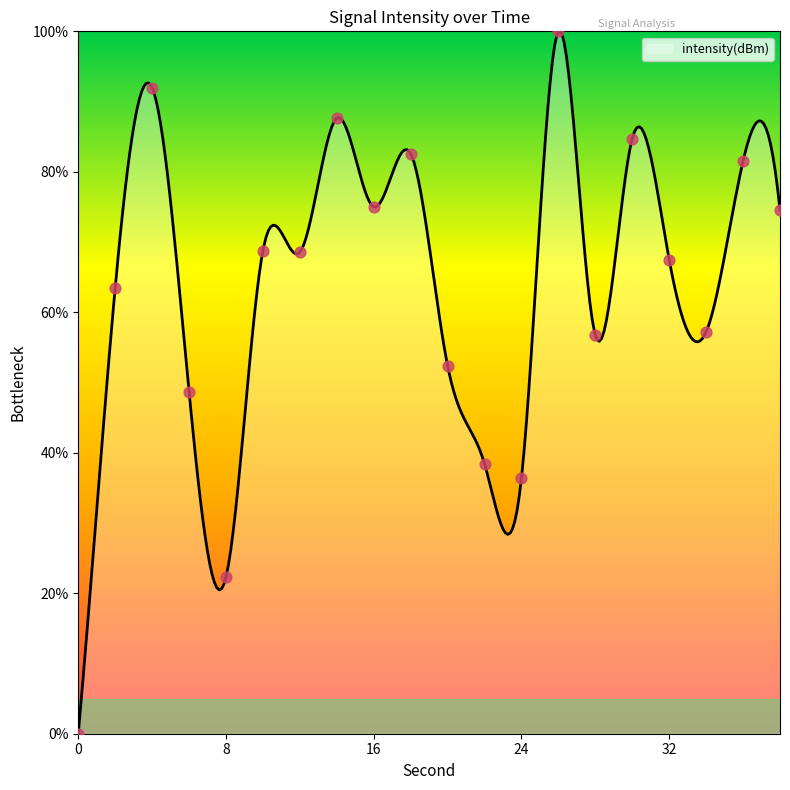

What is the ratio of the value at 16 to the value at 24?

2.1